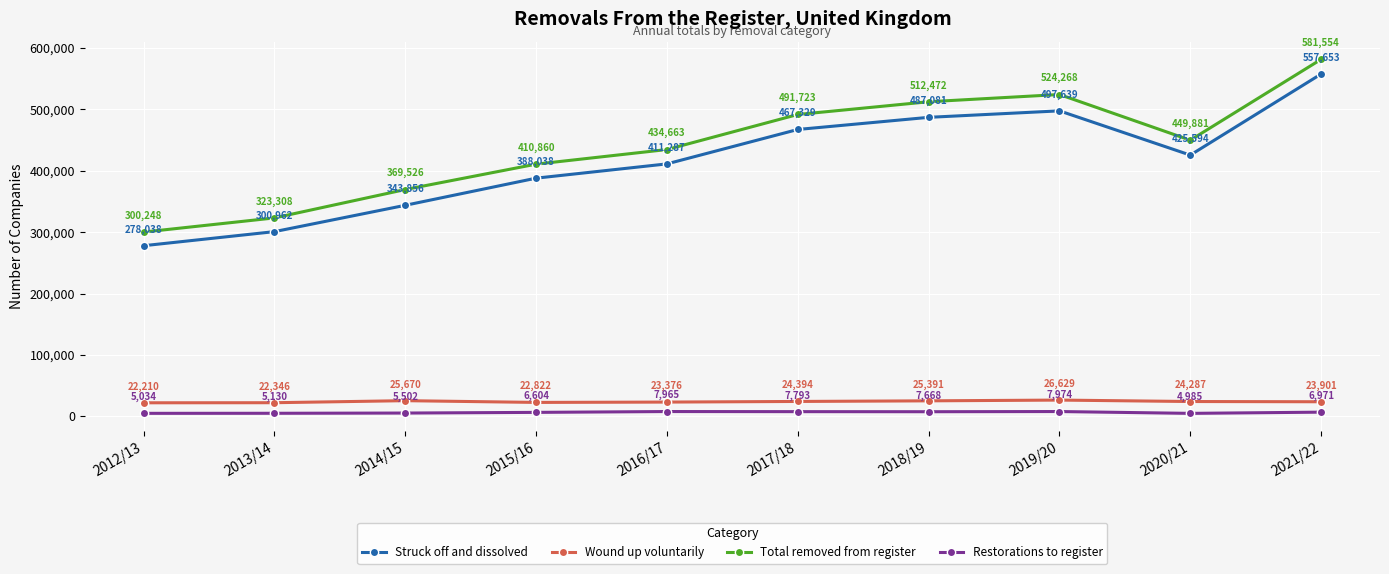

Rank the series by their maximum value, from lowest to highest.

Restorations to register, Wound up voluntarily, Struck off and dissolved, Total removed from register